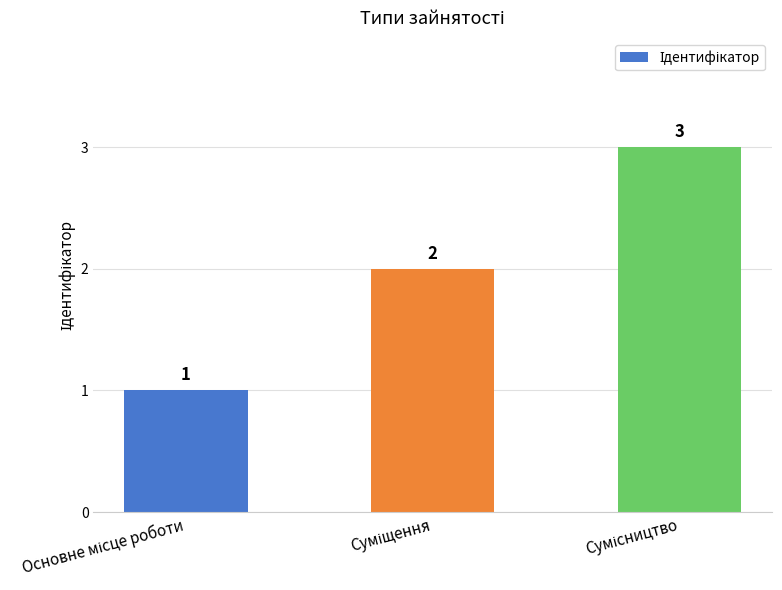

What is the maximum value shown in the chart?

3